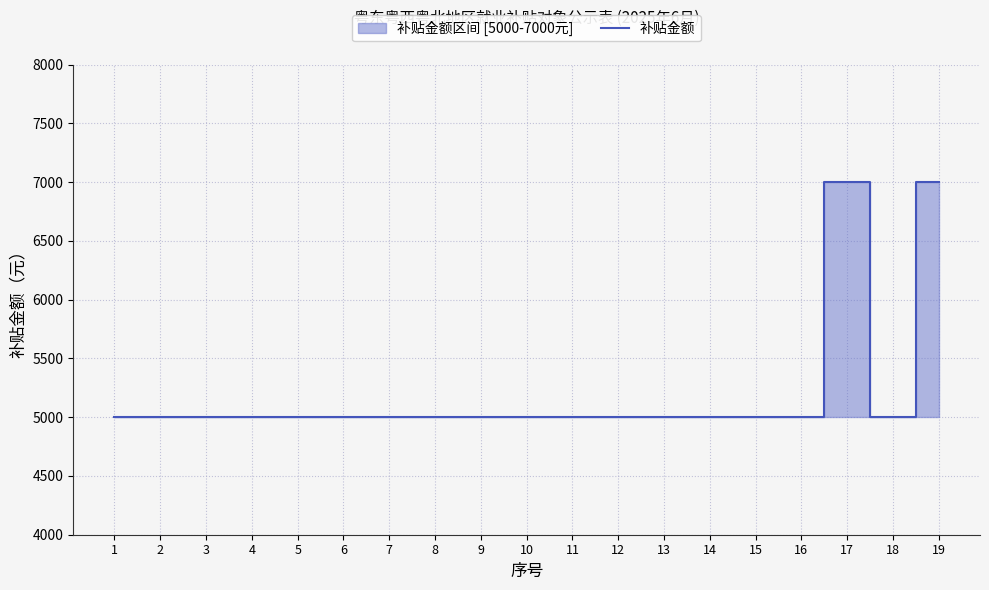

What is the greatest value displayed?

7000